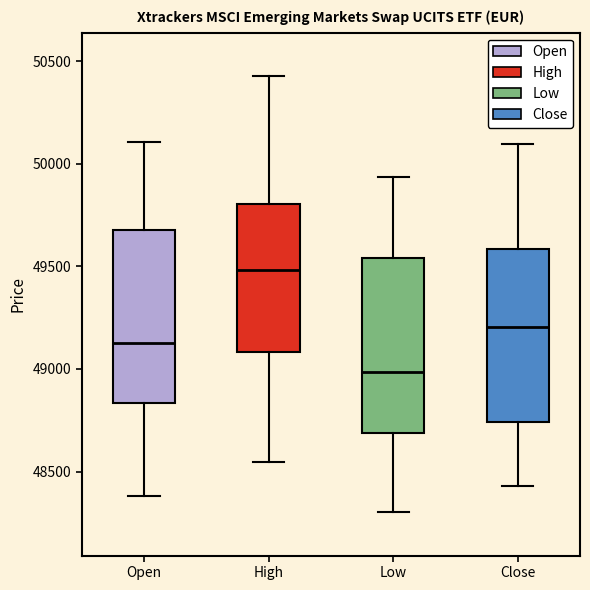

Reading left to right, read every box against the y-axis: the position of its median line, the range the box covers, and the ends of its whiskers. The values are not printed on the chart, so give them approximately, as read against the axis.

Open: median 49150, box 48850 to 49700, whiskers 48400 to 50100
High: median 49500, box 49100 to 49800, whiskers 48550 to 50450
Low: median 49000, box 48700 to 49550, whiskers 48300 to 49950
Close: median 49200, box 48750 to 49600, whiskers 48450 to 50100